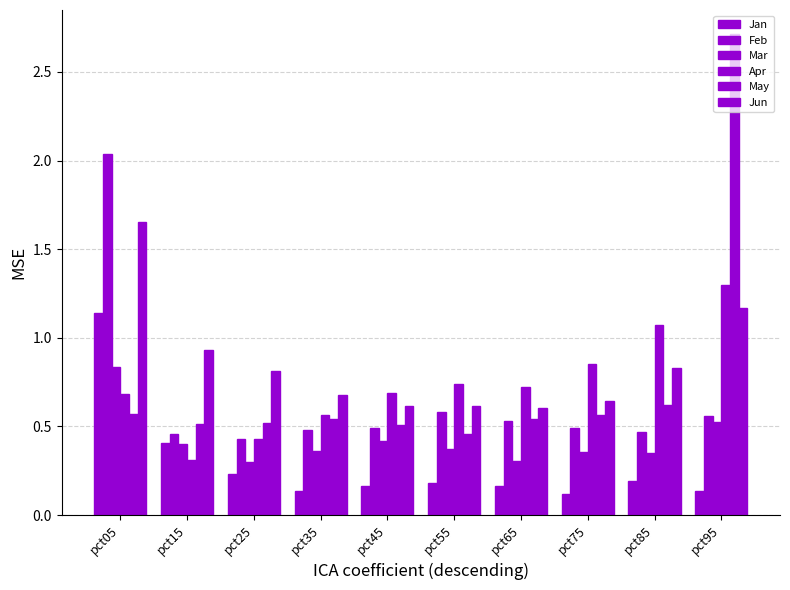

Which series has the largest range (max minus min)?

May